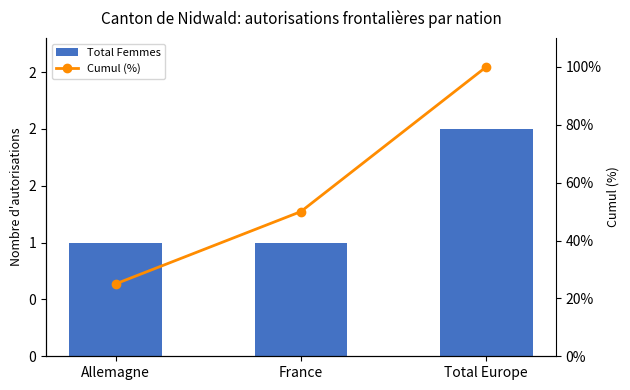

Which series has the widest spread of values?

Cumul (%)